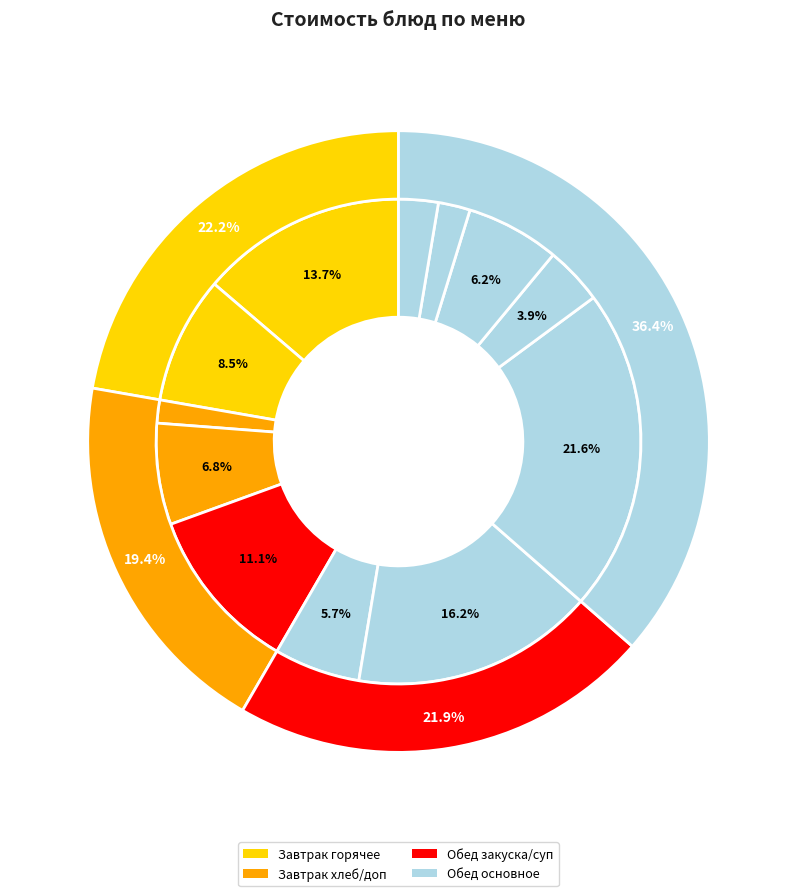

To the nearest percent, what percentage of the pie is макароны отварные?

4%